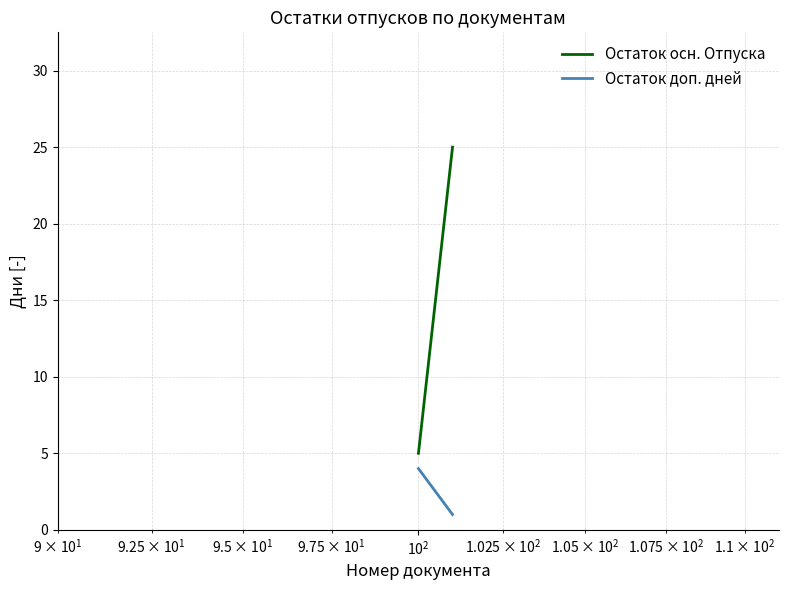

What is the total value across all series at $\mathdefault{10^{0}}$?

9